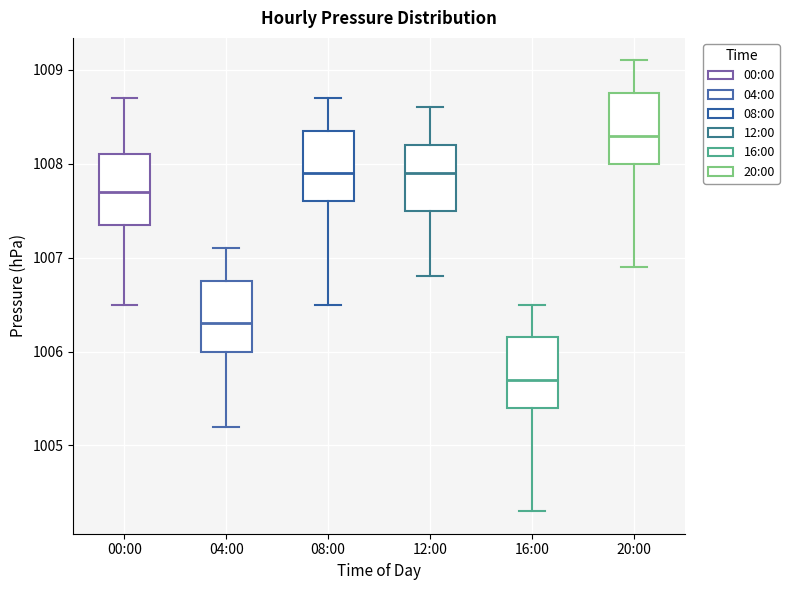

Which box's median line is the highest?

20:00